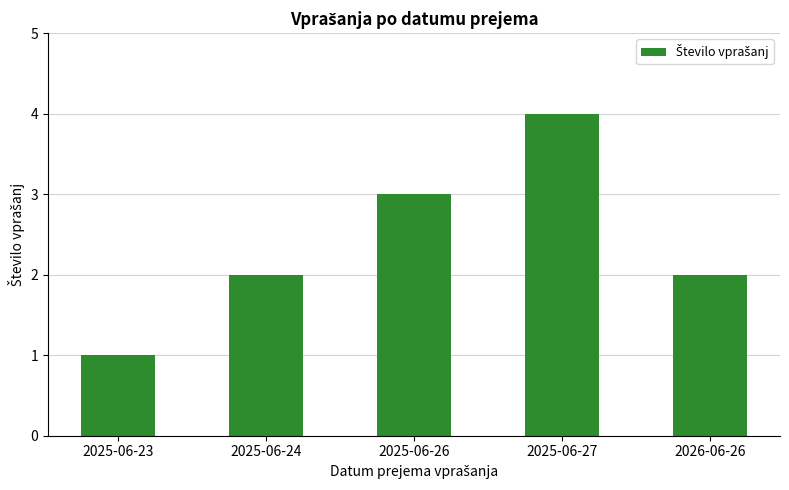

Reading left to right, list all the values displayed in this chart.

1	2	3	4	2